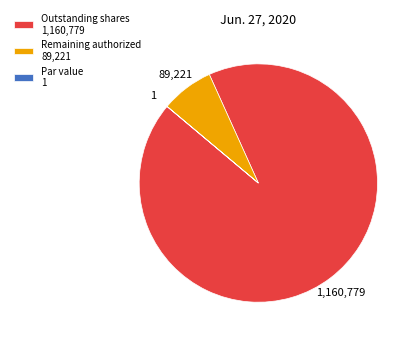

What is the largest slice in the pie chart?

Outstanding shares 1,160,779